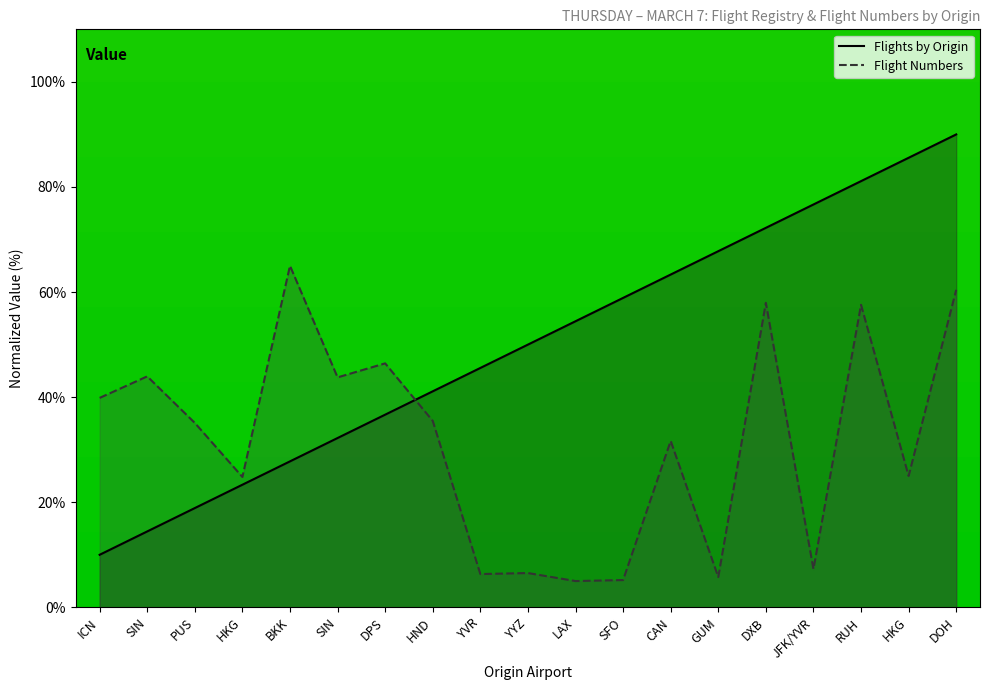

What is the sum of the Flight Numbers values at HND and HKG?

60.5